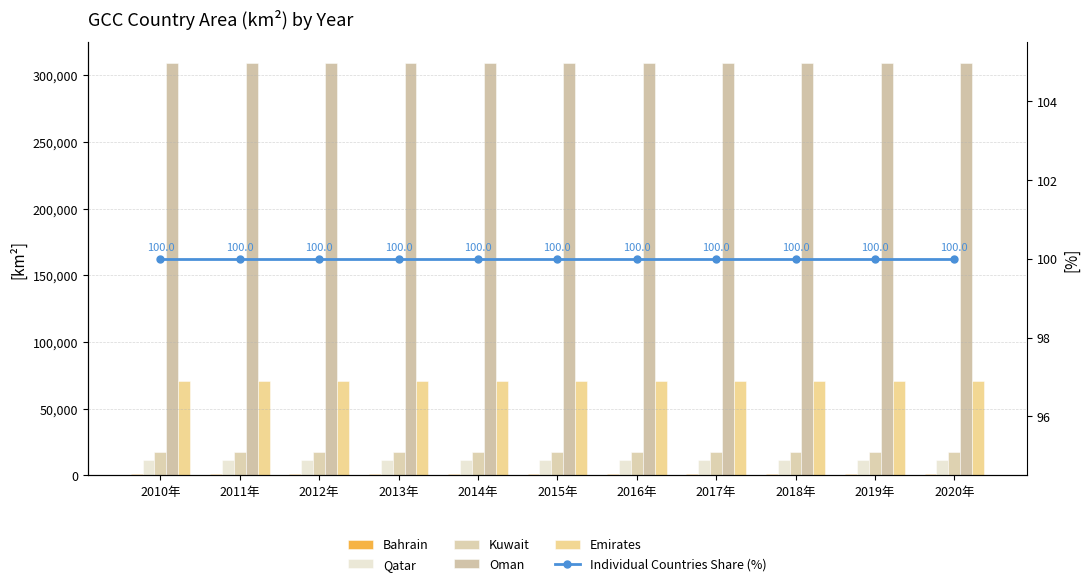

Which series has the widest spread of values?

Qatar